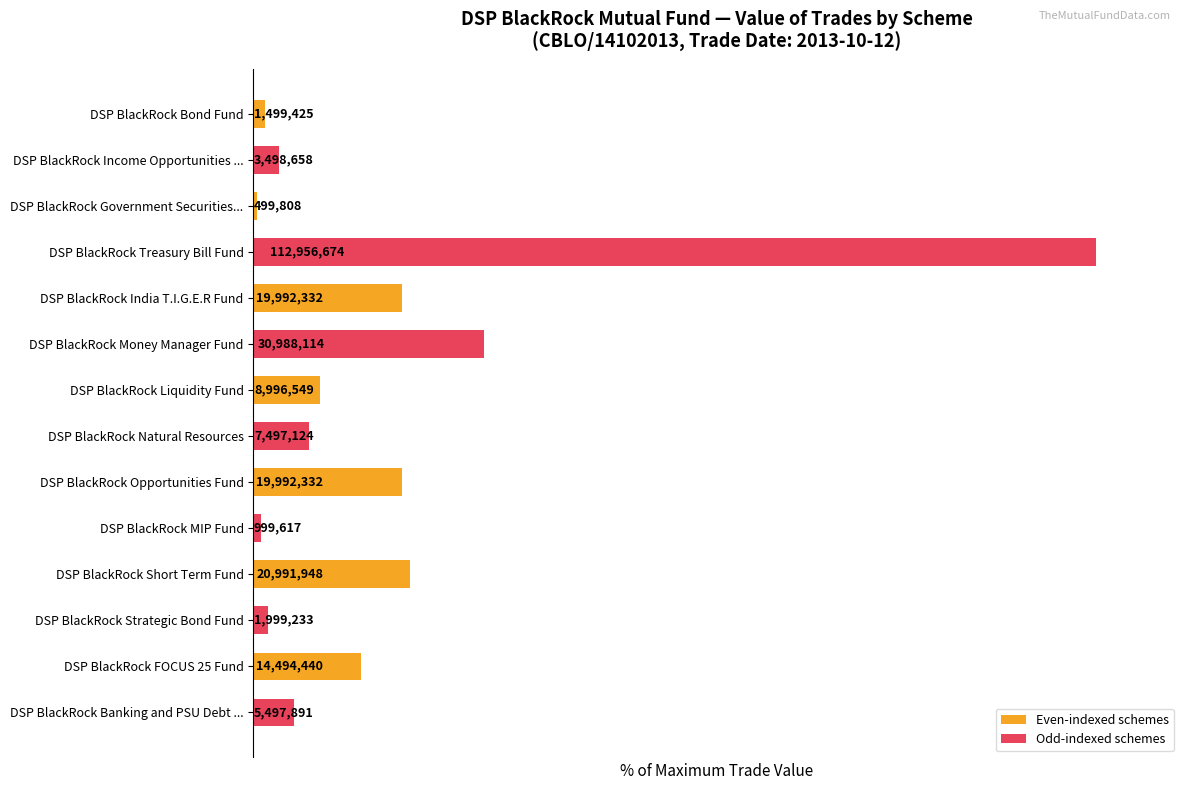

What is the average value?

15.8